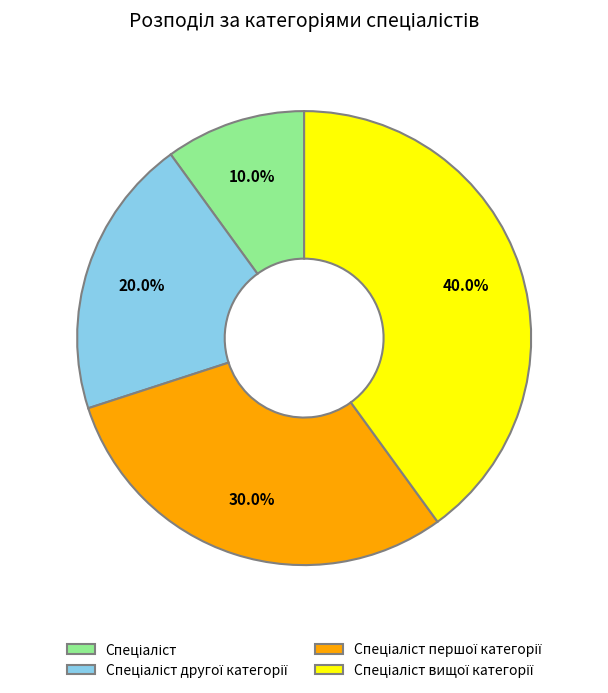

Is there any slice that represents more than half of the pie?

No